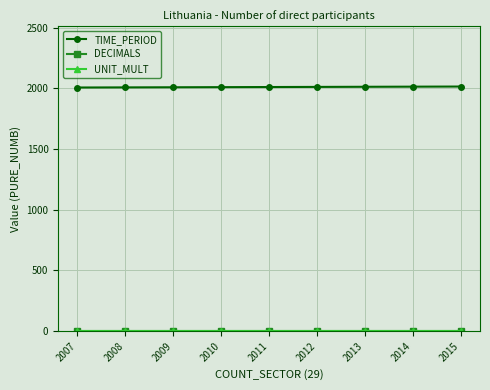

Is the value of UNIT_MULT at 2014 greater than the value of DECIMALS at 2011?

No